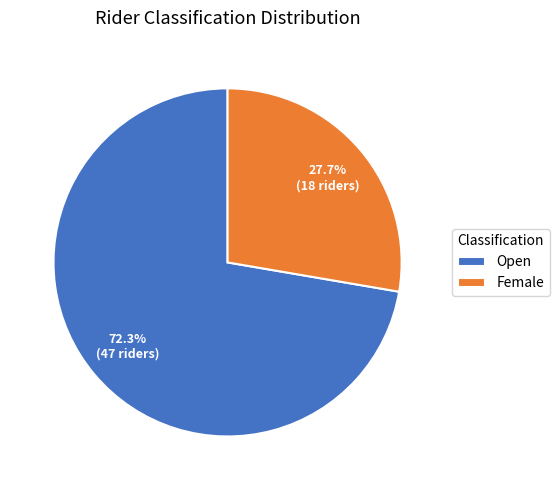

The Open slice represents 65% of the pie. True or false?

False